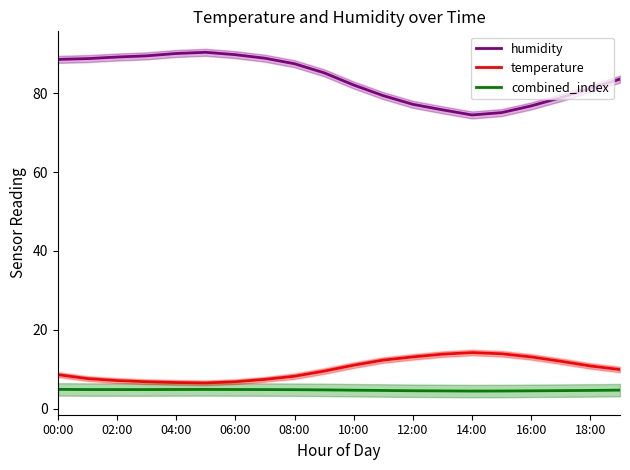

True or false: humidity and temperature cross at least once.

False